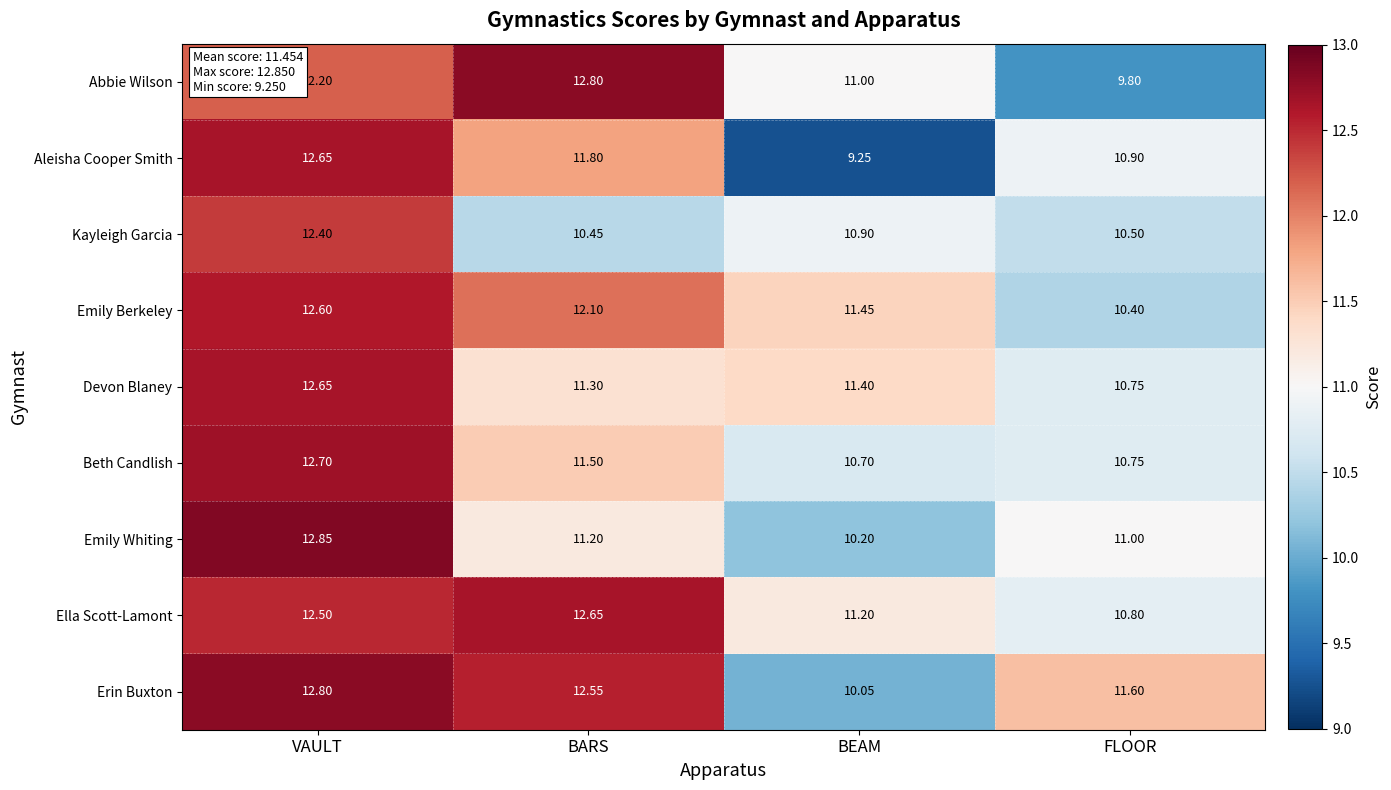

At which category is the sum across all series the highest?

VAULT